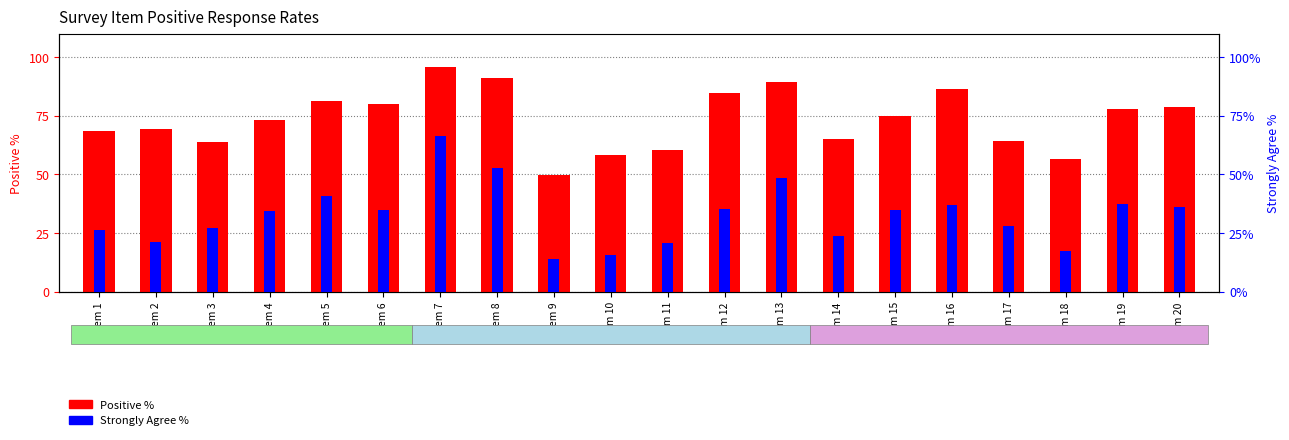

Where does the Strongly Agree % series first go above 34?

Item 4